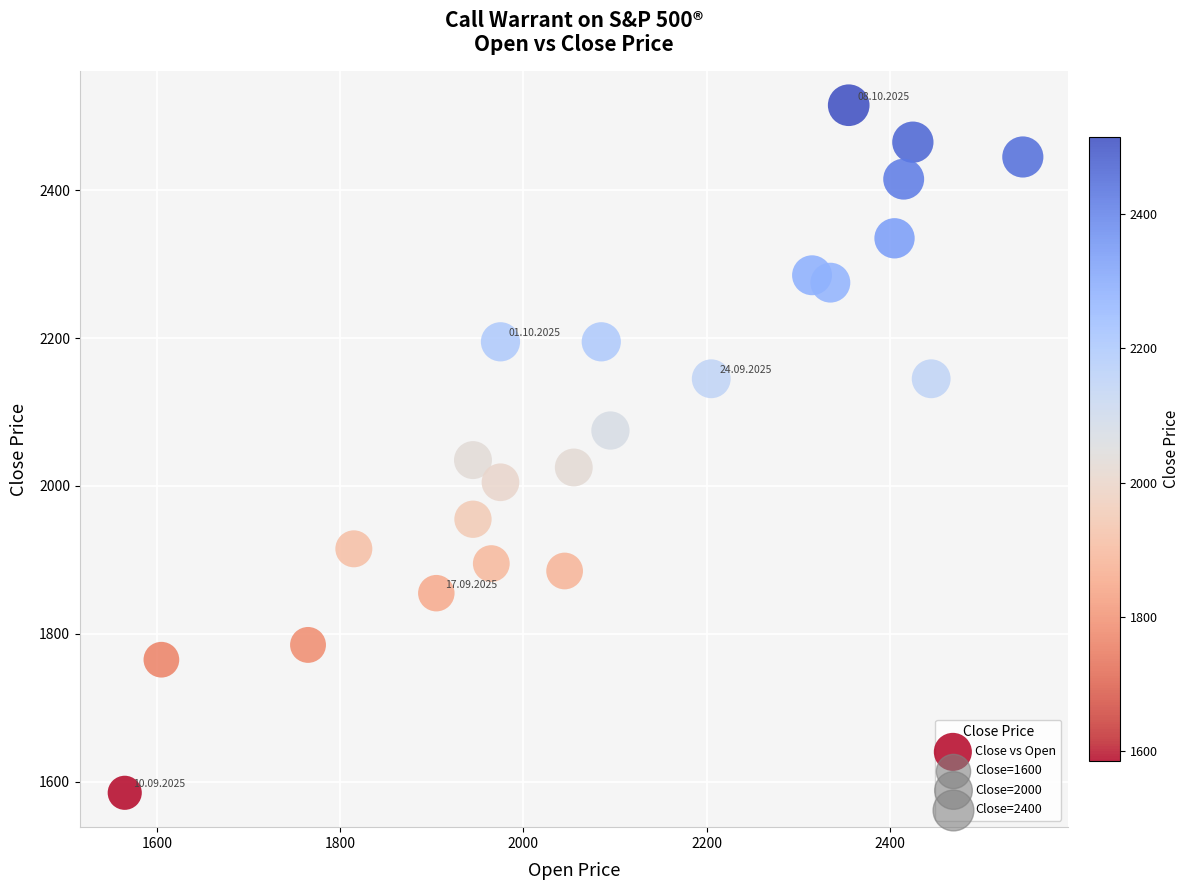

What is the range of X values (max minus min)?

980